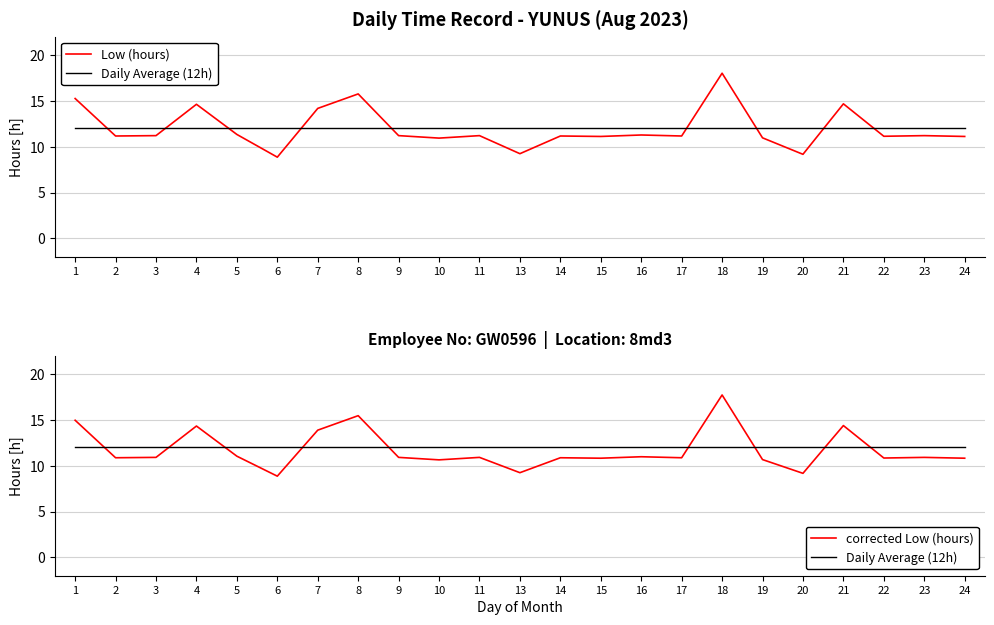

Count the number of categories in the chart.

23